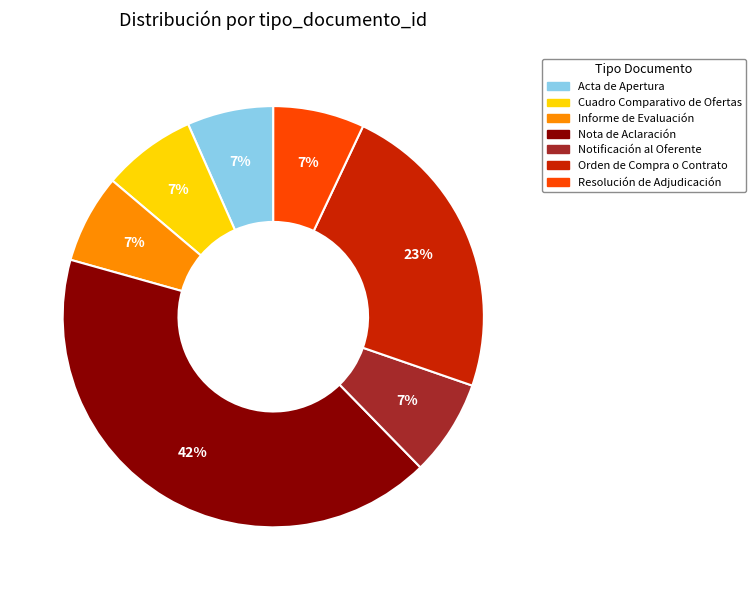

Does Resolución de Adjudicación account for over 50% of the chart?

No